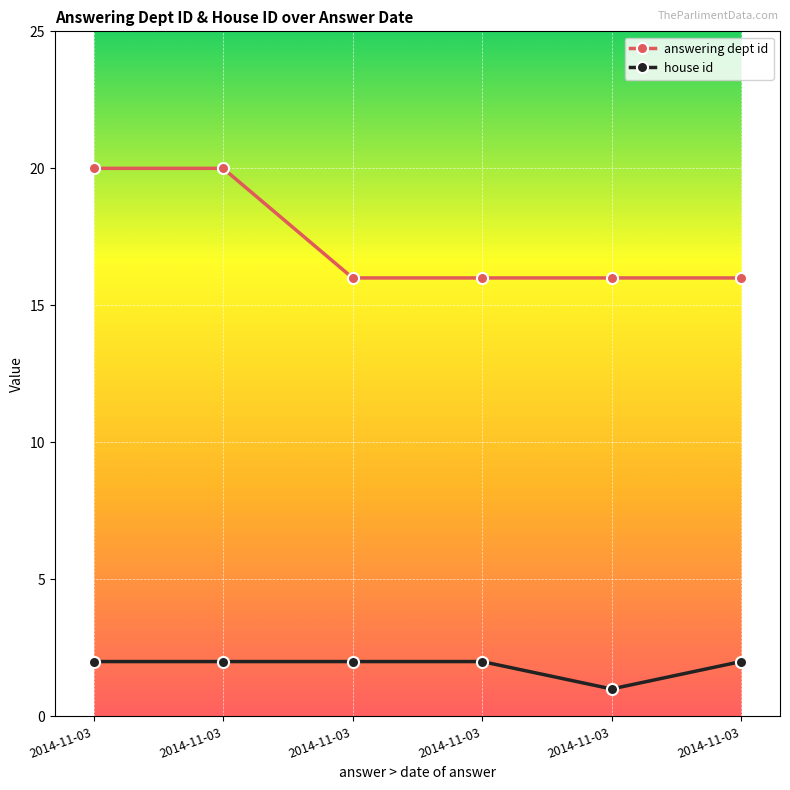

Count the house id values in the range 2 to 3.

5